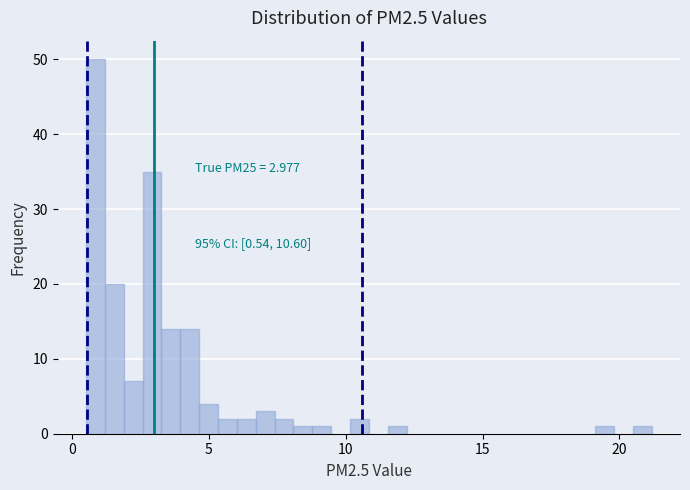

Around what value on the x-axis is the tallest bar? Give the approximate position of its centre, as read against the axis.

1.0